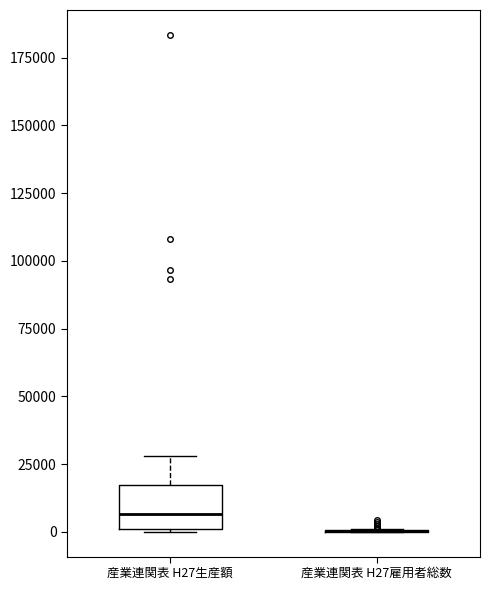

Comparing the boxes themselves (not the whiskers), which one is the tallest?

産業連関表 H27生産額